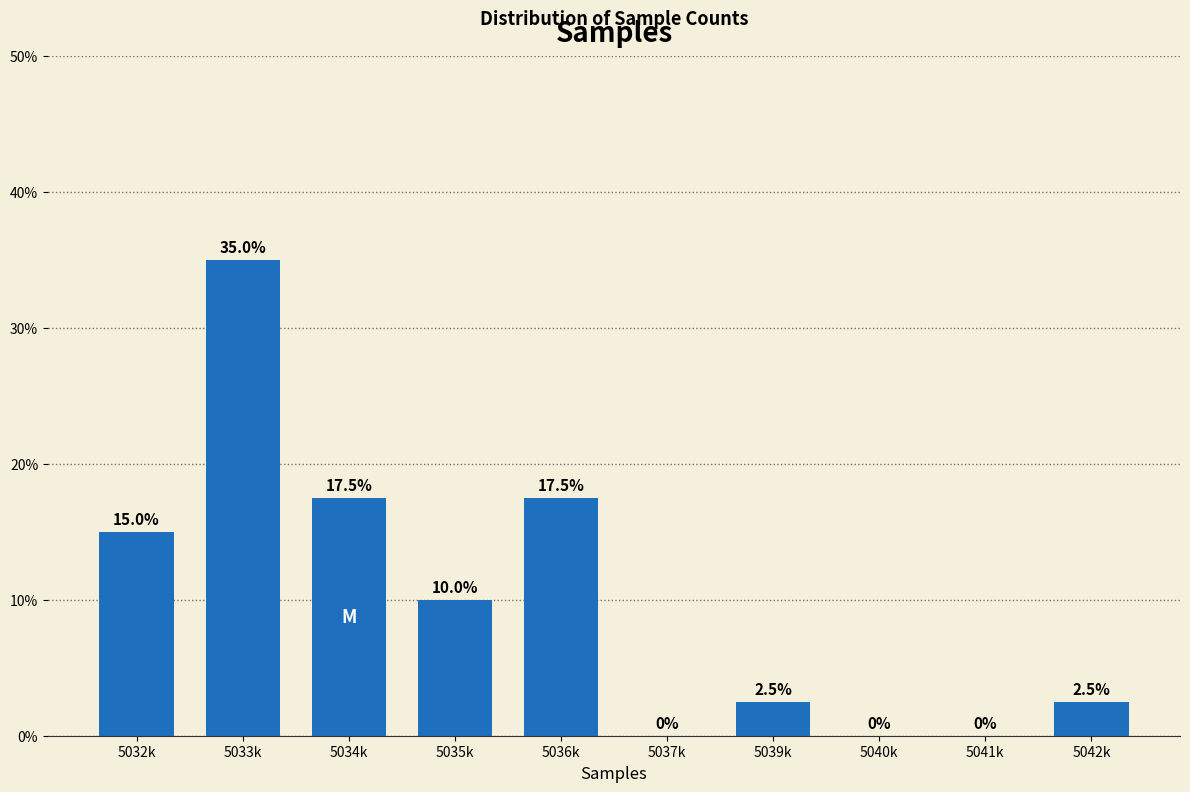

Reading left to right, extract all data points from this chart.

5032k=15.0	5033k=35.0	5034k=17.5	5035k=10.0	5036k=17.5	5037k=0.0	5039k=2.5	5040k=0.0	5041k=0.0	5042k=2.5